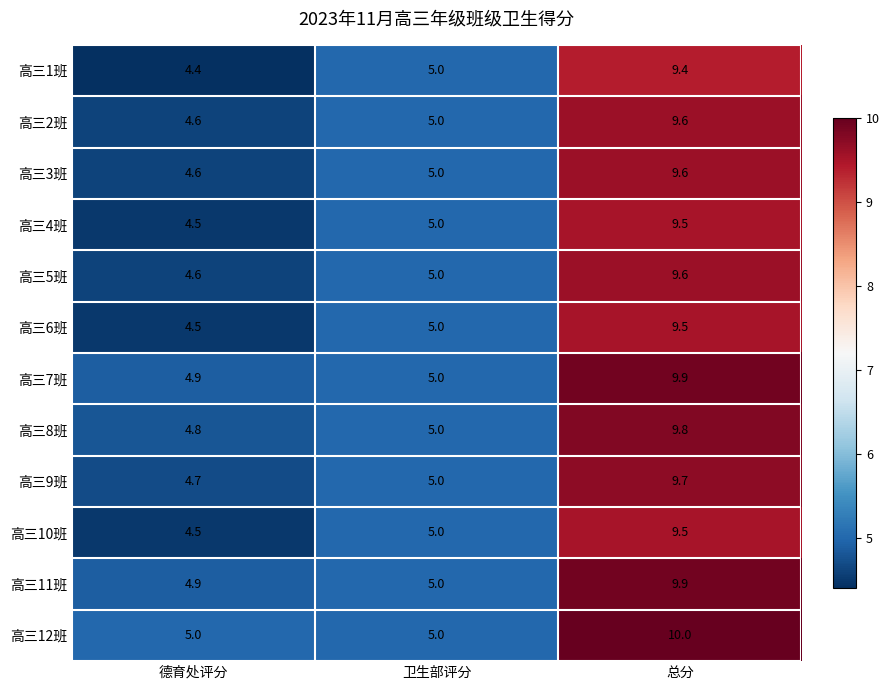

At which label does 高三10班 reach its peak?

总分